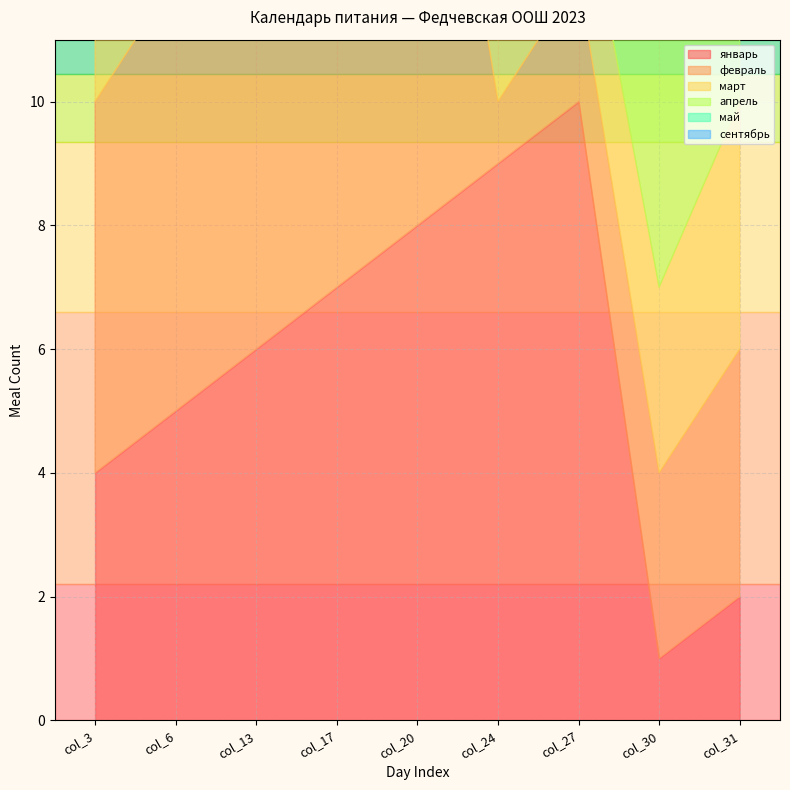

At which category does февраль reach its first local peak?

col_20